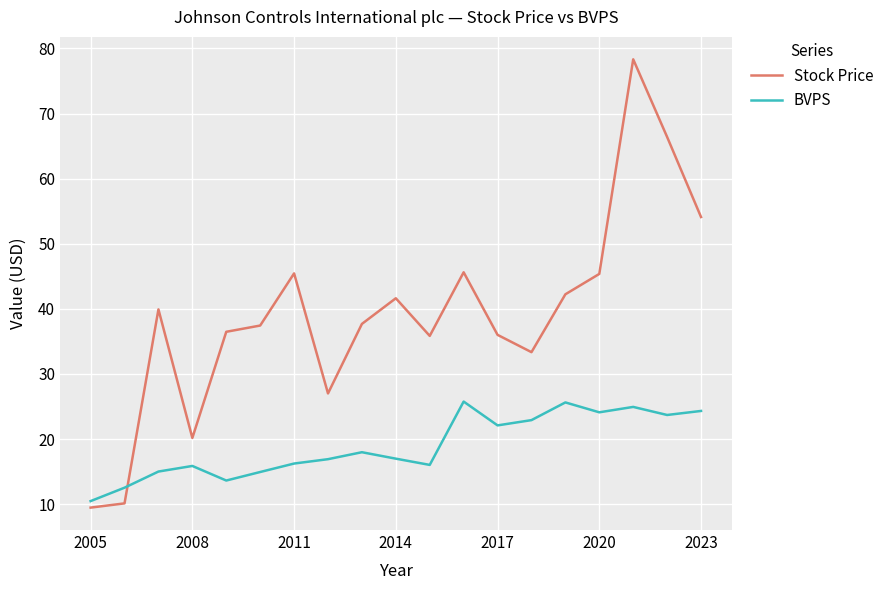

Which series has the widest spread of values?

Stock Price